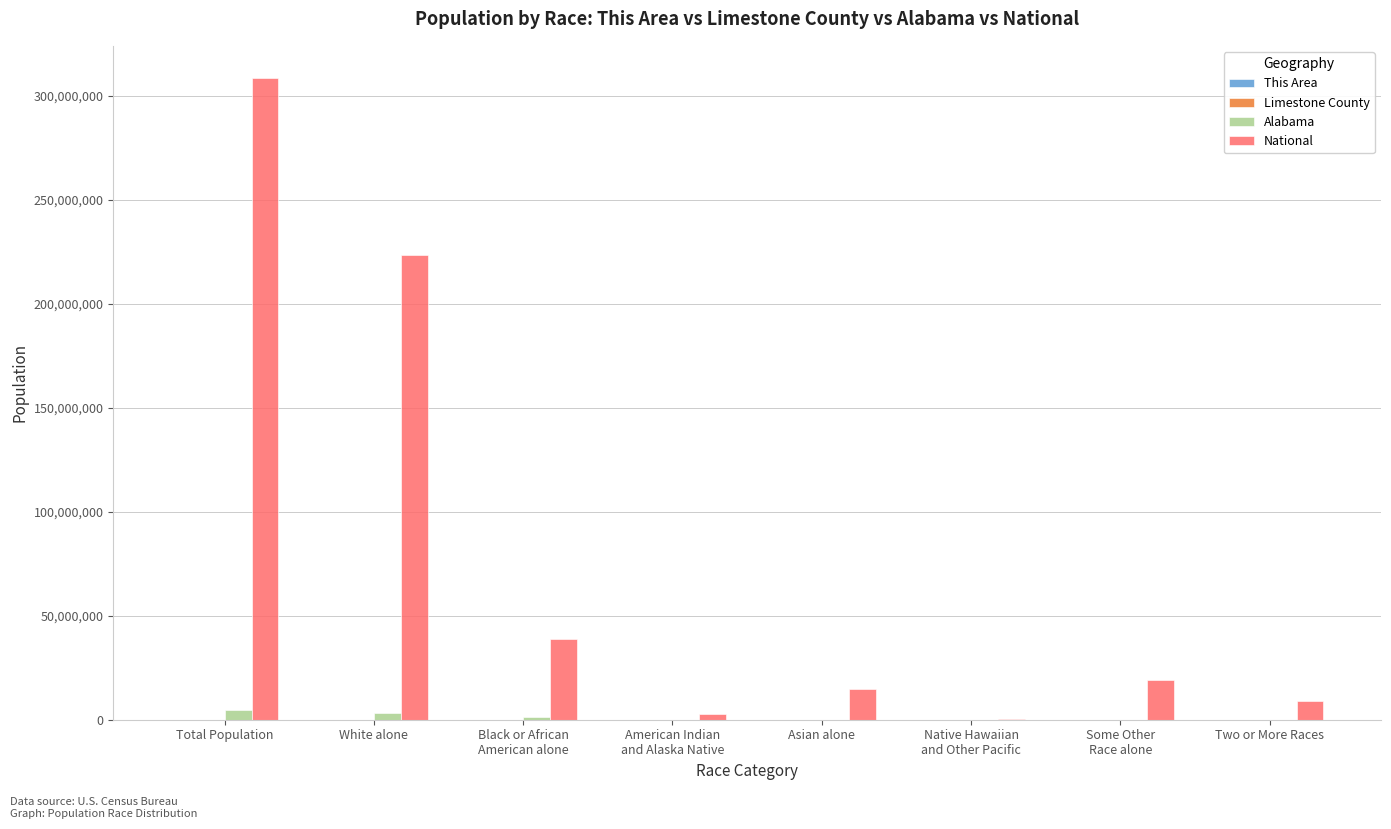

True or false: National has a value of 14674252 at Asian alone.

True